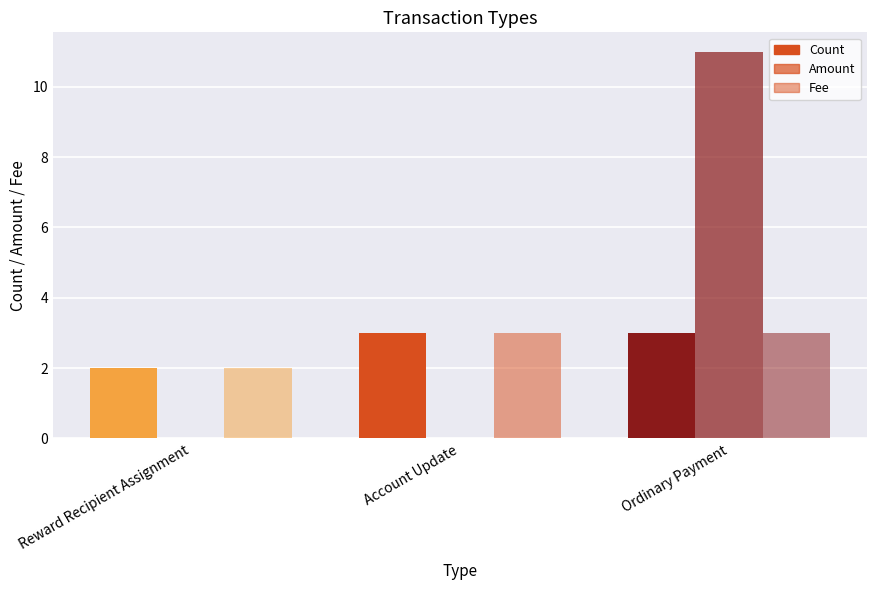

Does the chart contain stacked bars?

No